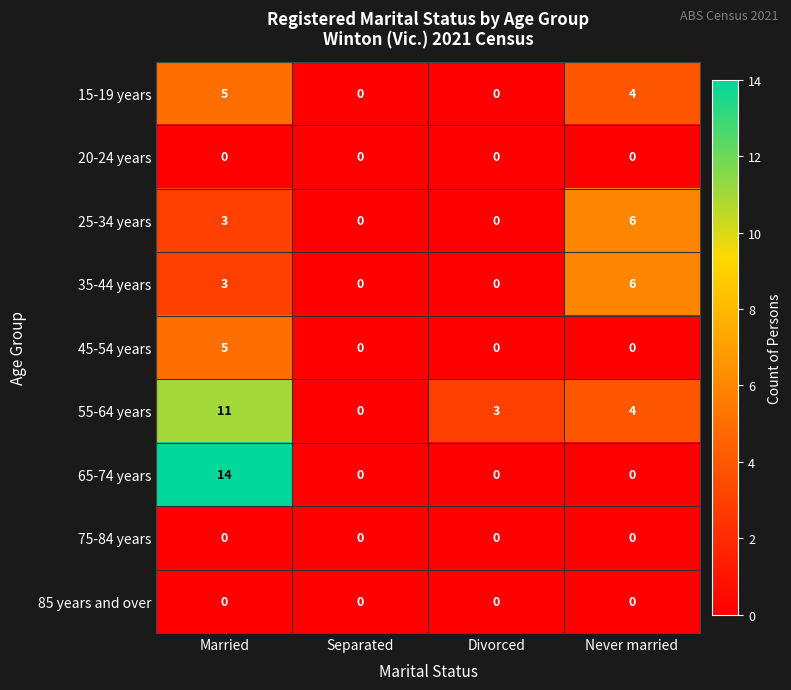

True or false: 85 years and over has a value of 0 at Divorced.

True